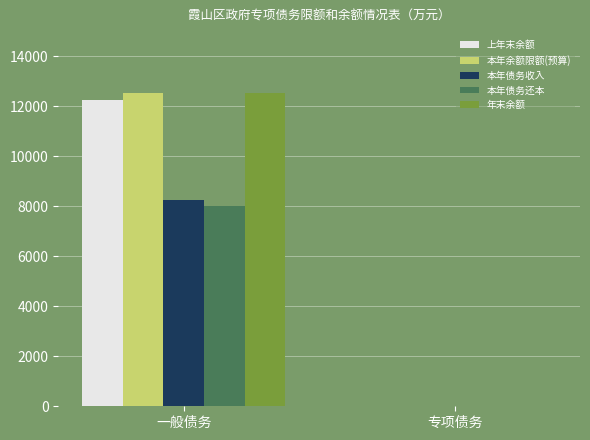

Is it true that 上年末余额 equals 2551 at 一般债务?

False